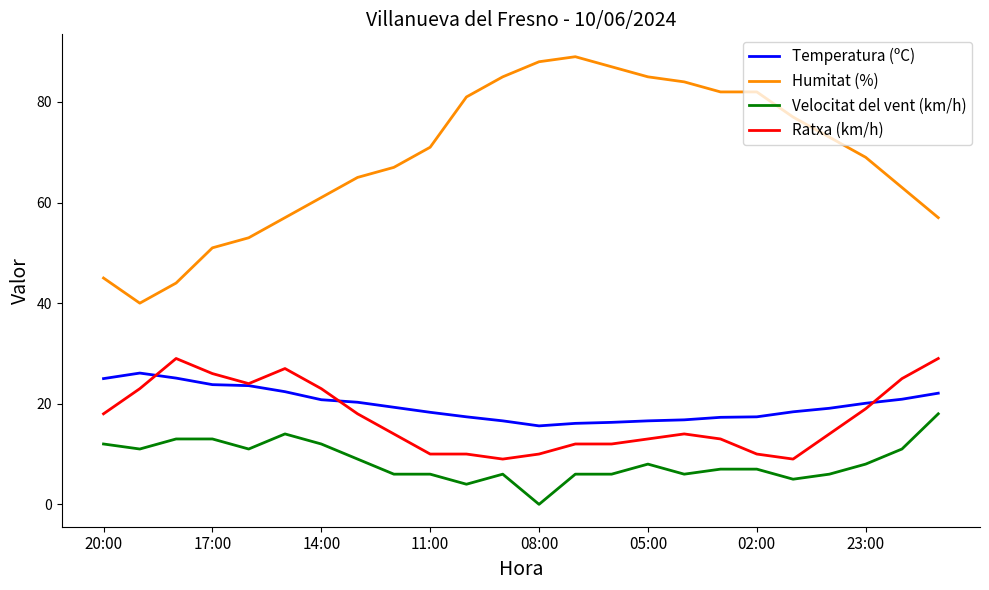

True or false: Velocitat del vent (km/h) and Temperatura (ºC) intersect in this chart.

False